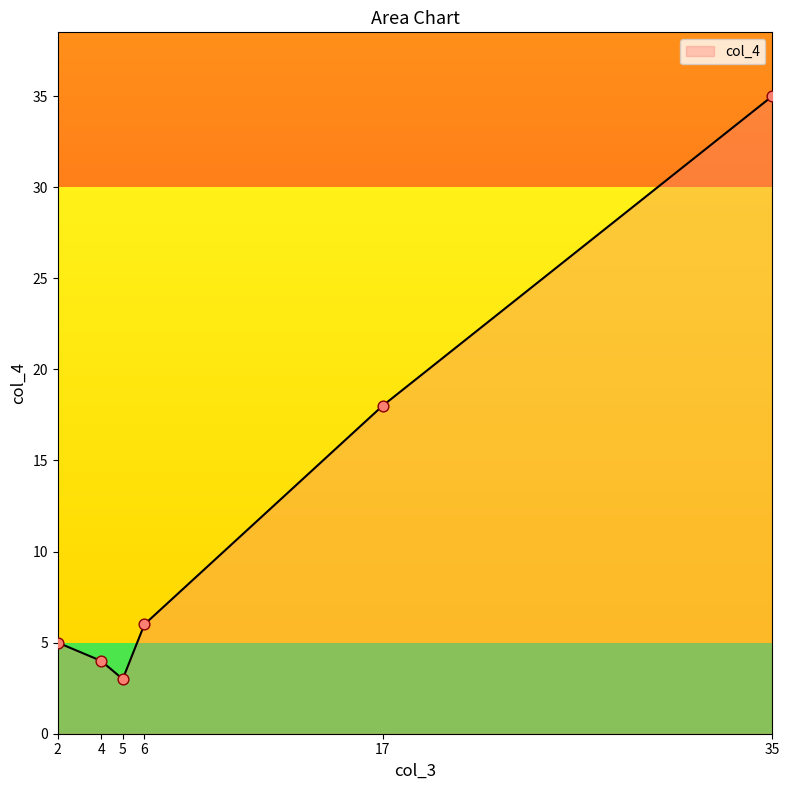

Between 17 and 35, which is larger?

35